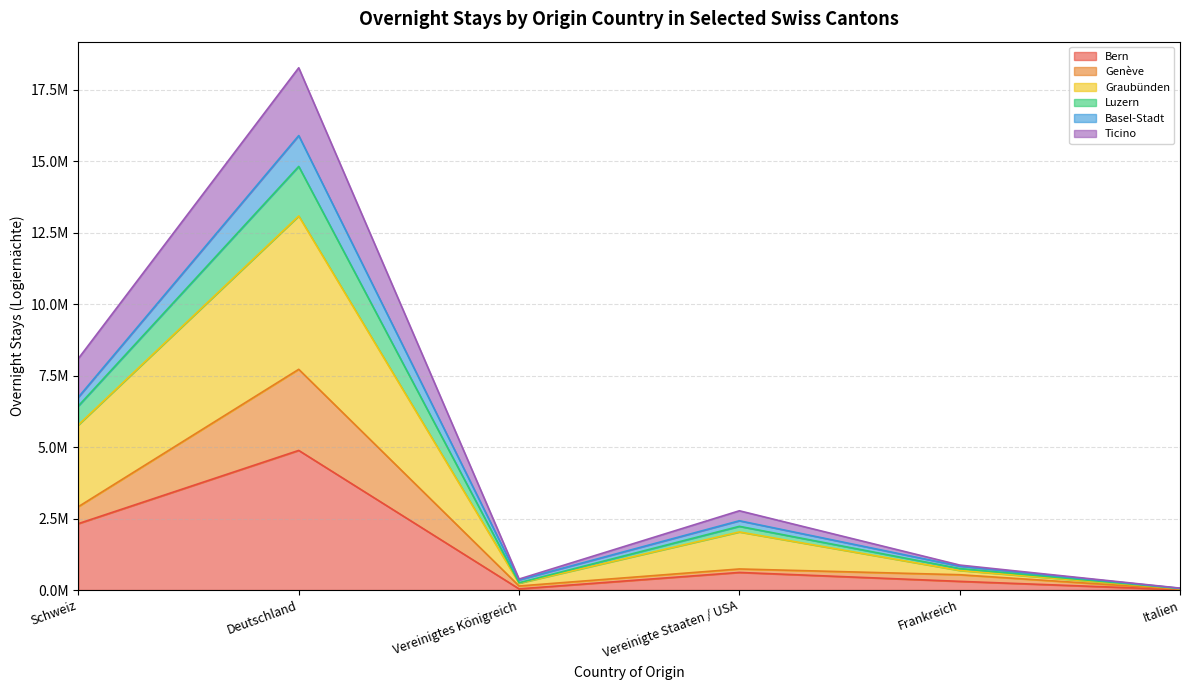

In Luzern, how many points are higher than both neighbors (excluding endpoints)?

2